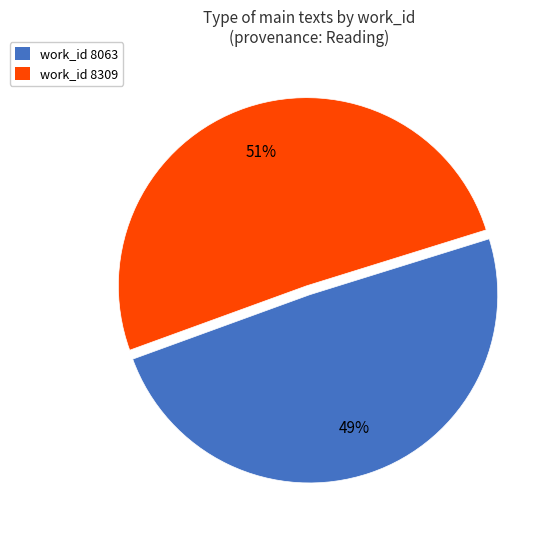

Is it true that work_id 8063 is 49% of the pie?

True